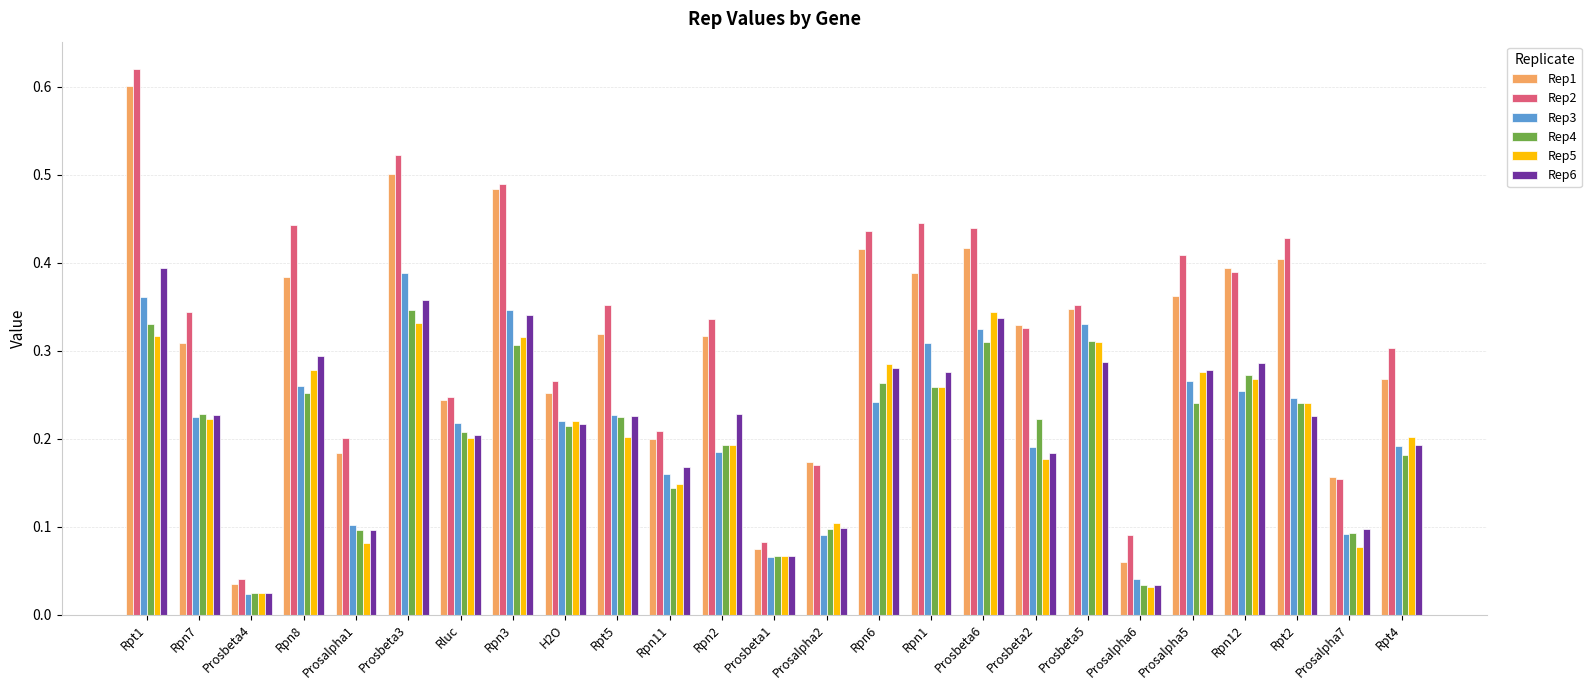

Between Rpt1 and Rpt2, which series saw the biggest shift?

Rep1